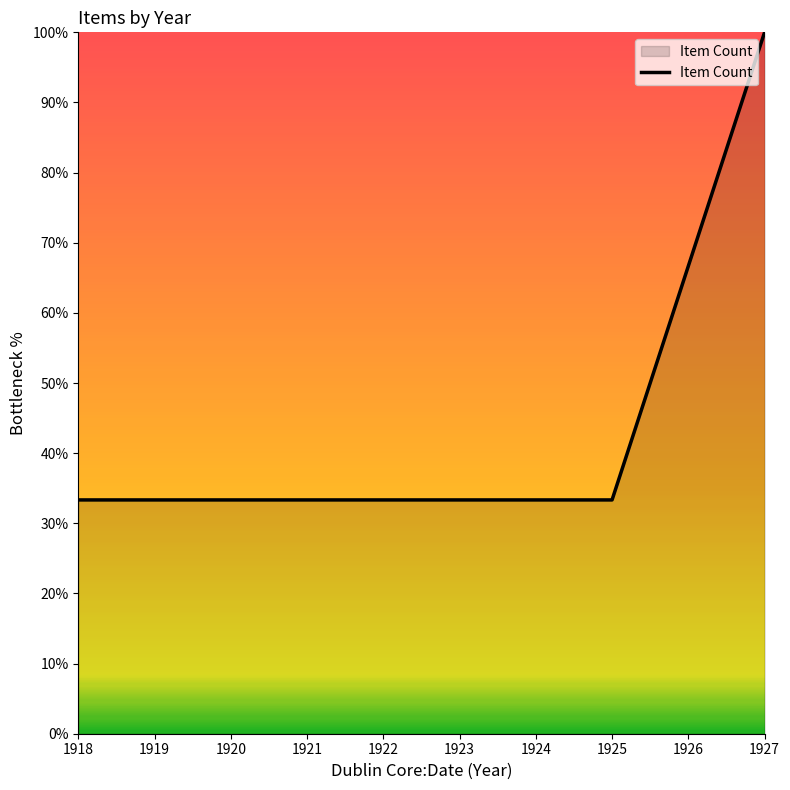

Reading left to right, list all the values displayed in this chart.

1918=33.3	1919=33.3	1920=33.3	1921=33.3	1922=33.3	1923=33.3	1924=33.3	1925=33.3	1926=66.7	1927=100.0